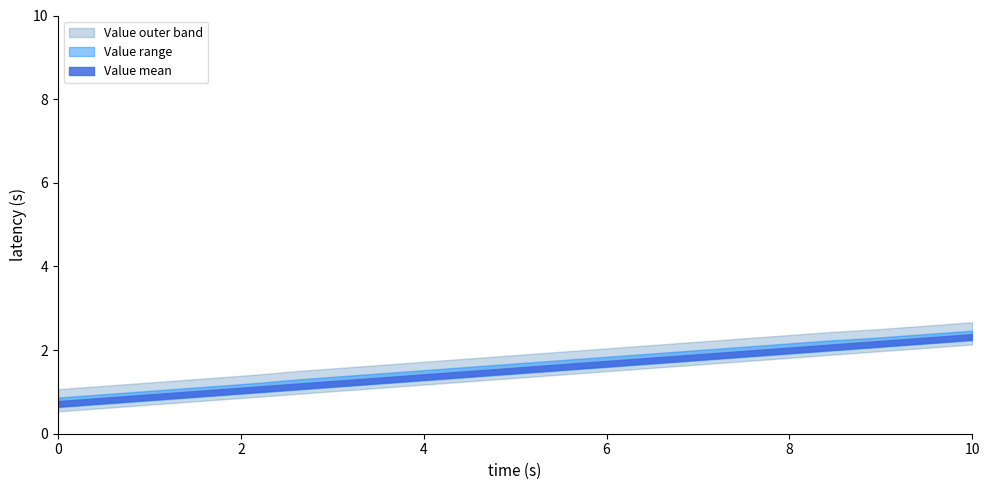

Rank the series at 8 from highest to lowest value.

Value_upper, Value_mean, Value_lower